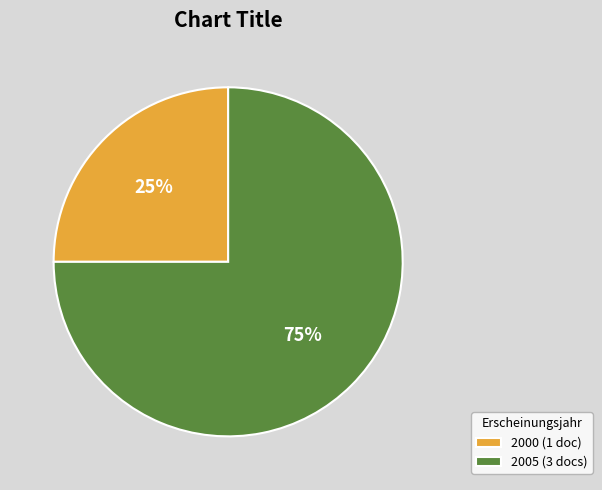

True or false: 2000 (1 doc) accounts for 25% of the total.

True